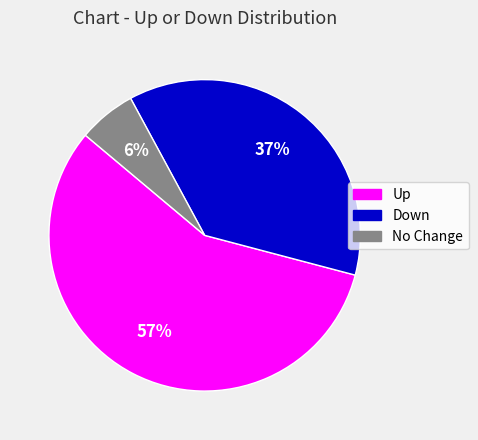

To the nearest percent, what is the difference between the largest and smallest slice percentages?

51%